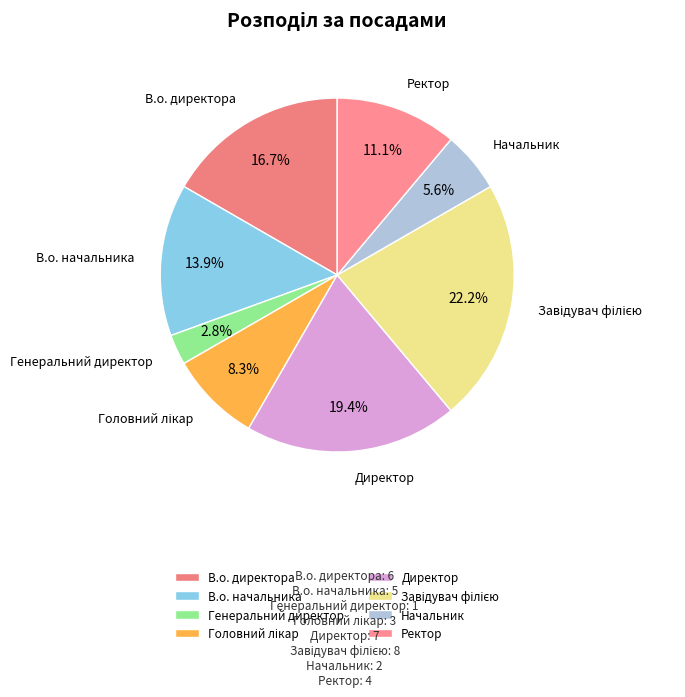

Is the sum of Генеральний директор and Начальник greater than half?

No